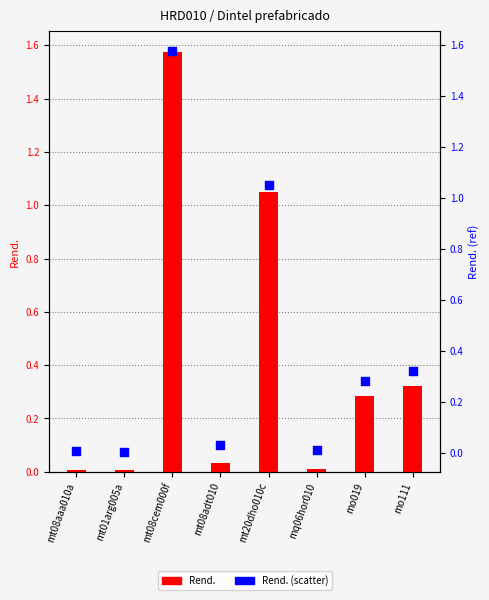

Which series reaches the maximum Y coordinate?

Rend.